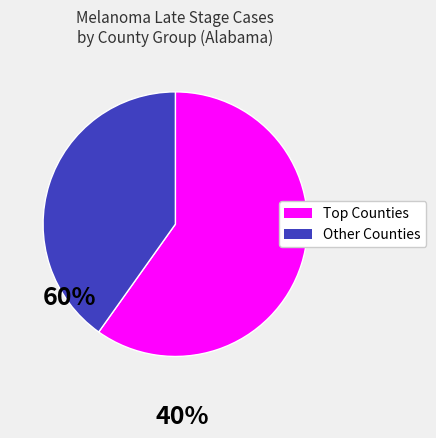

Is there any slice that represents more than half of the pie?

Yes